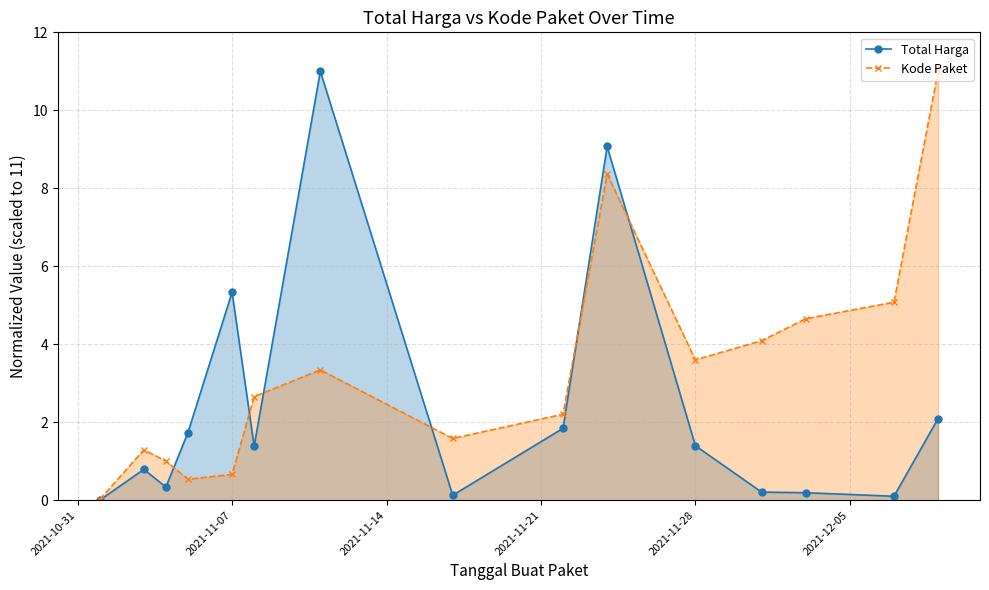

What is the sum of all Total Harga values?

35.6